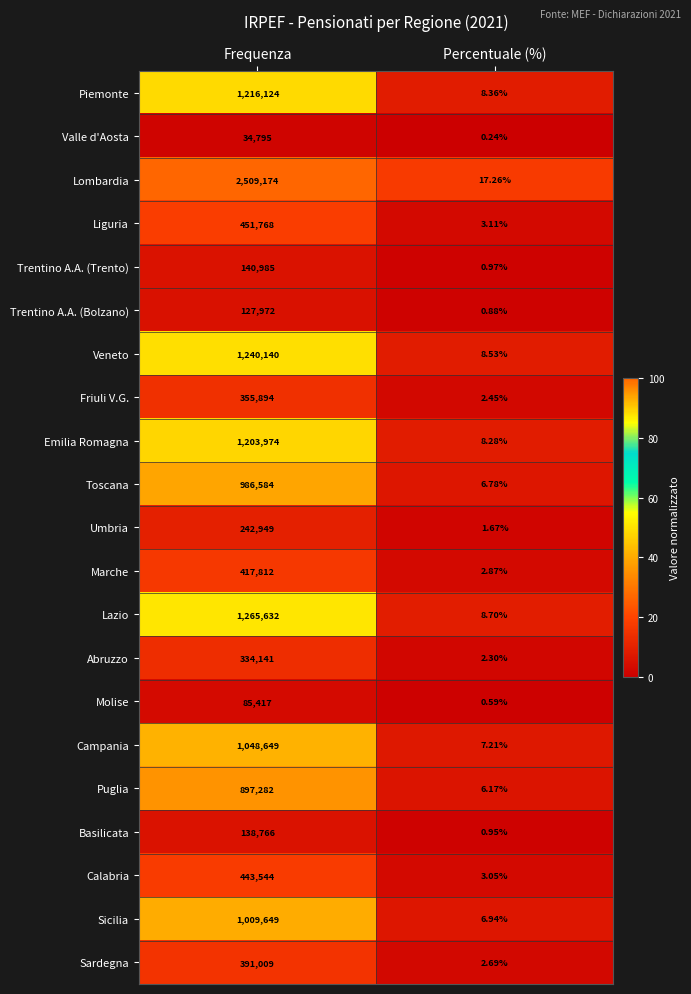

Between Frequenza and Percentuale (%), which series saw the biggest shift?

Lombardia